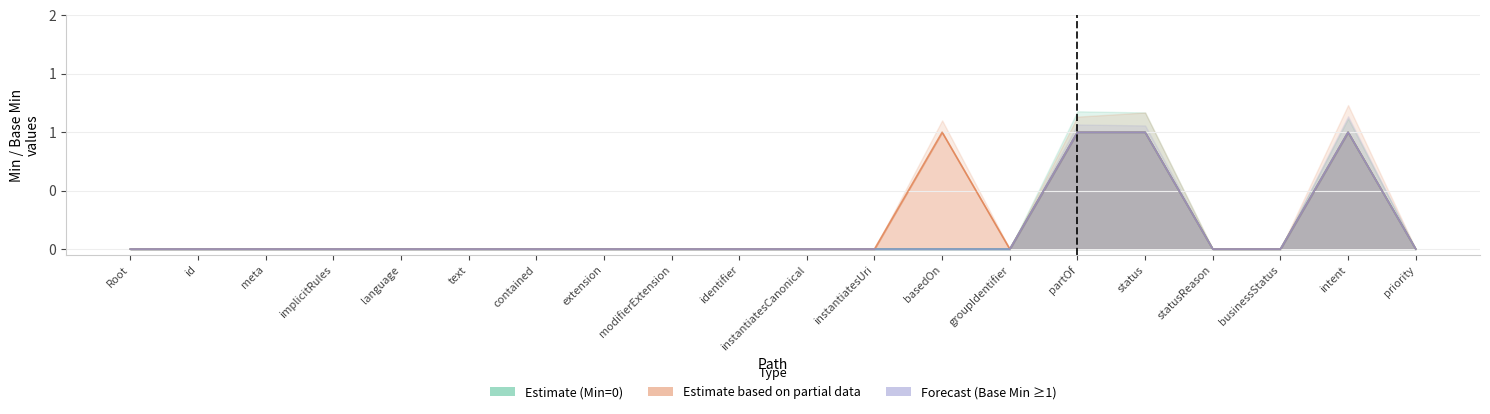

The Estimate series shows 1 at Task.partOf. True or false?

True